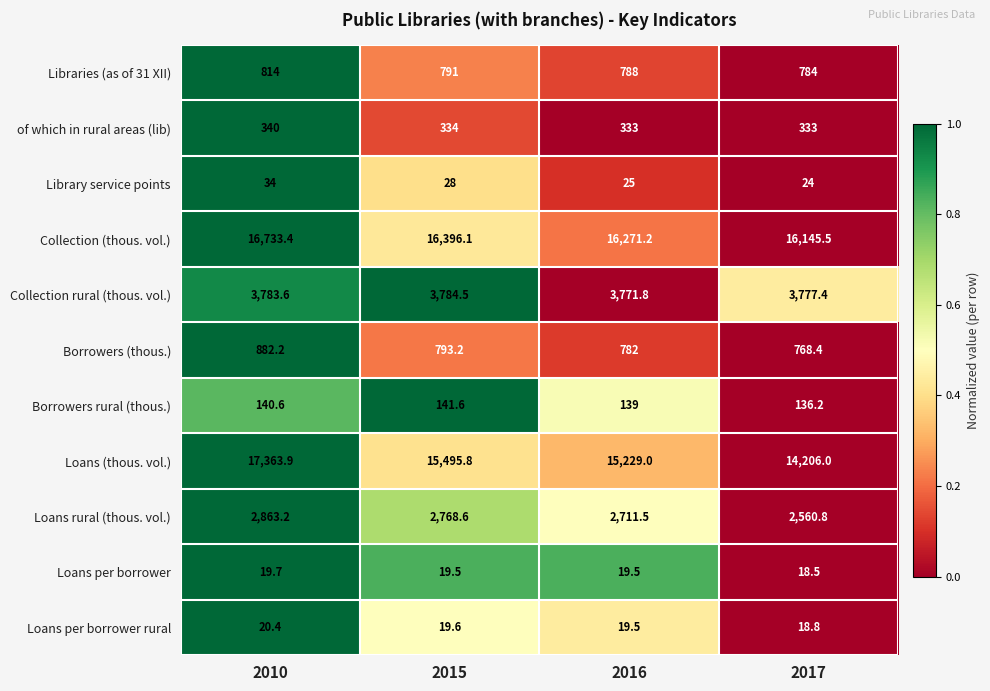

Which category has the highest value across all series?

2010